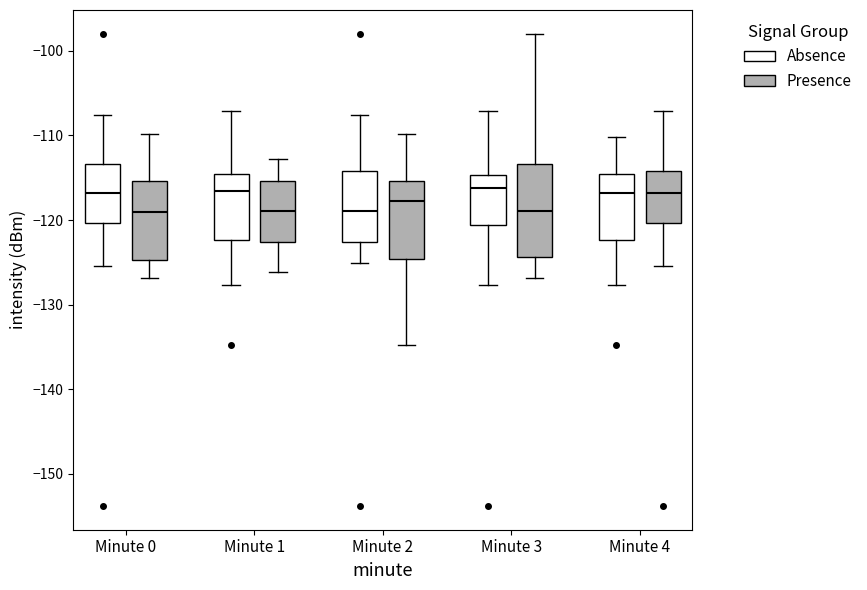

Reading left to right, transcribe this box plot: for each box, give where its median line is, the range the box spans, and where its two whiskers end, as read against the y-axis. The values are not printed on the chart, so give them approximately, as read against the axis.

Minute 0 (Absence): median -117, box -120 to -113, whiskers -125 to -108
Minute 0 (Presence): median -119, box -125 to -115, whiskers -127 to -110
Minute 1 (Absence): median -117, box -122 to -115, whiskers -128 to -107
Minute 1 (Presence): median -119, box -123 to -115, whiskers -126 to -113
Minute 2 (Absence): median -119, box -123 to -114, whiskers -125 to -108
Minute 2 (Presence): median -118, box -125 to -115, whiskers -135 to -110
Minute 3 (Absence): median -116, box -121 to -115, whiskers -128 to -107
Minute 3 (Presence): median -119, box -124 to -113, whiskers -127 to -98
Minute 4 (Absence): median -117, box -122 to -115, whiskers -128 to -110
Minute 4 (Presence): median -117, box -120 to -114, whiskers -125 to -107